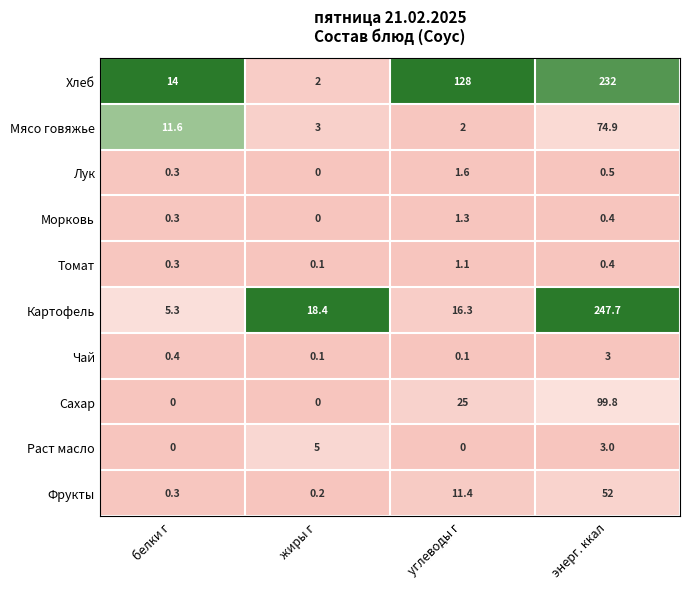

Which series changed the most between углеводы г and энерг. ккал?

Картофель